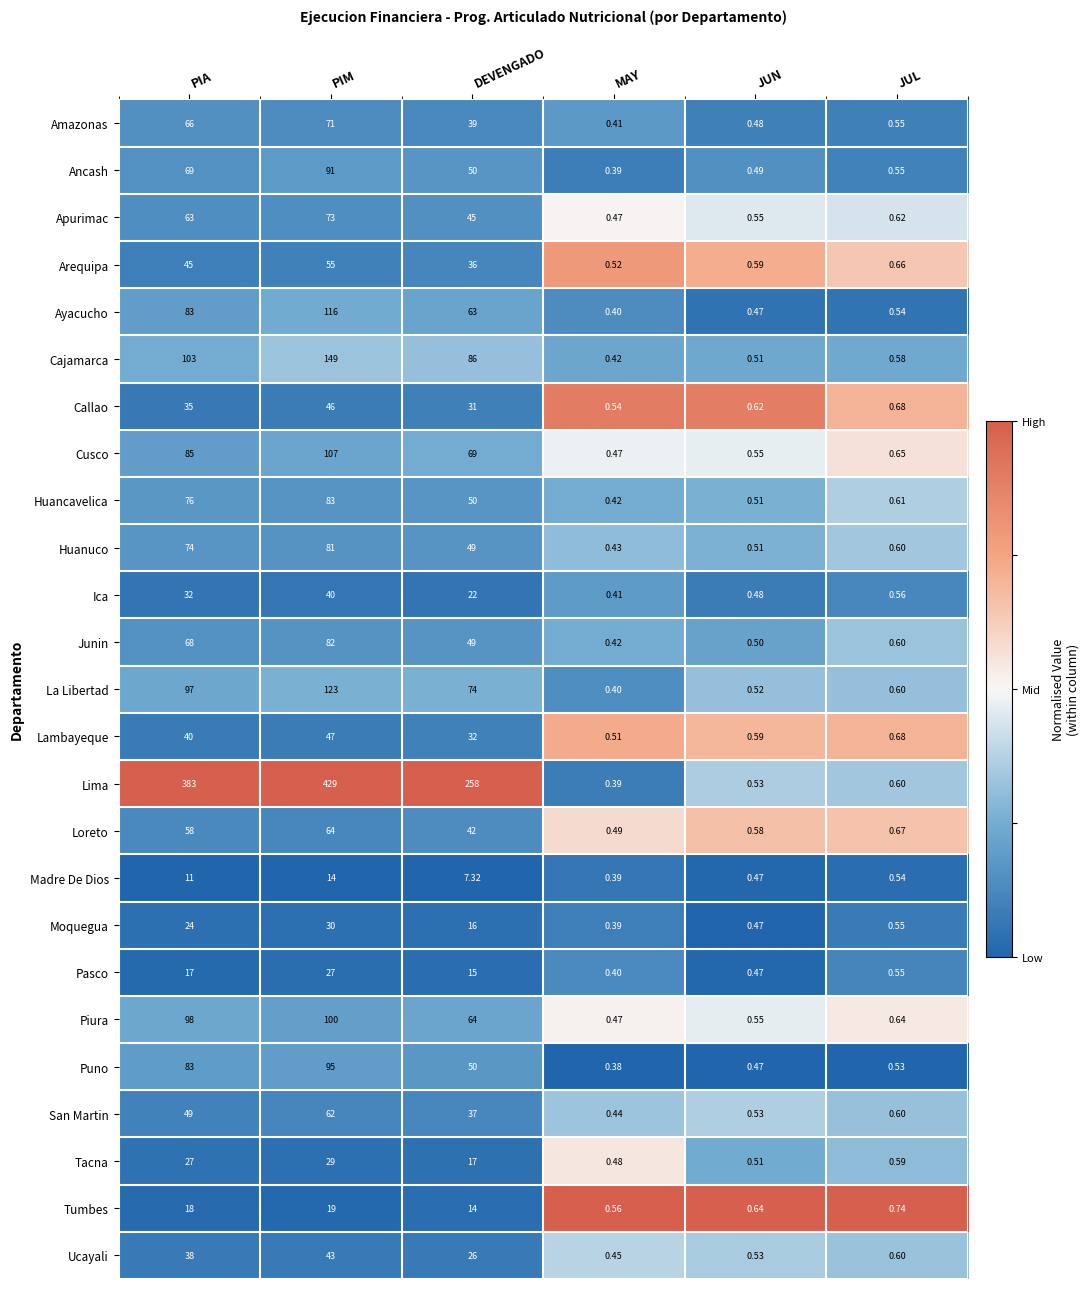

What is the spread (max minus min) of values at JUL?

0.2